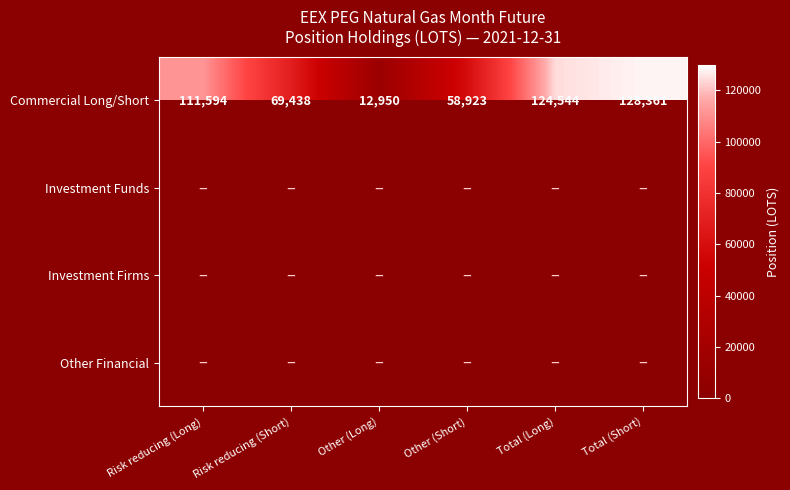

The value of Commercial Long/Short at Risk reducing (Short) is 69438. True or false?

True